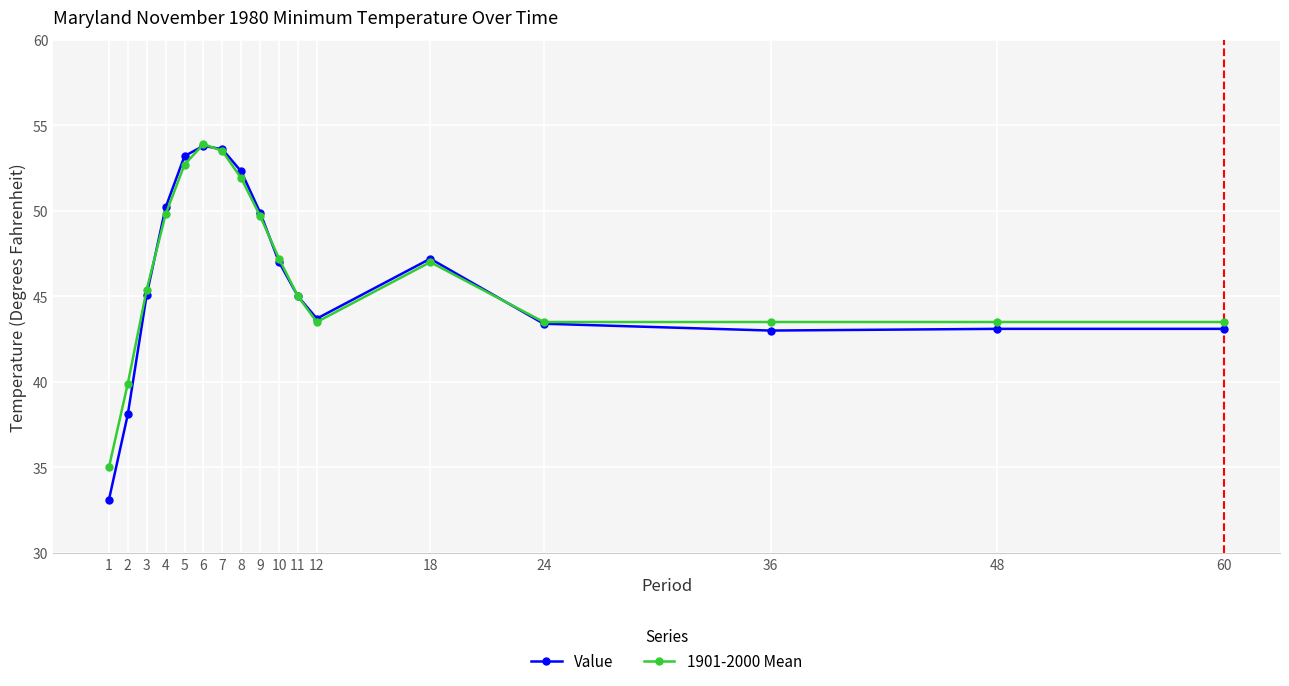

At 4, list the series in order from smallest to largest.

1901-2000 Mean, Value